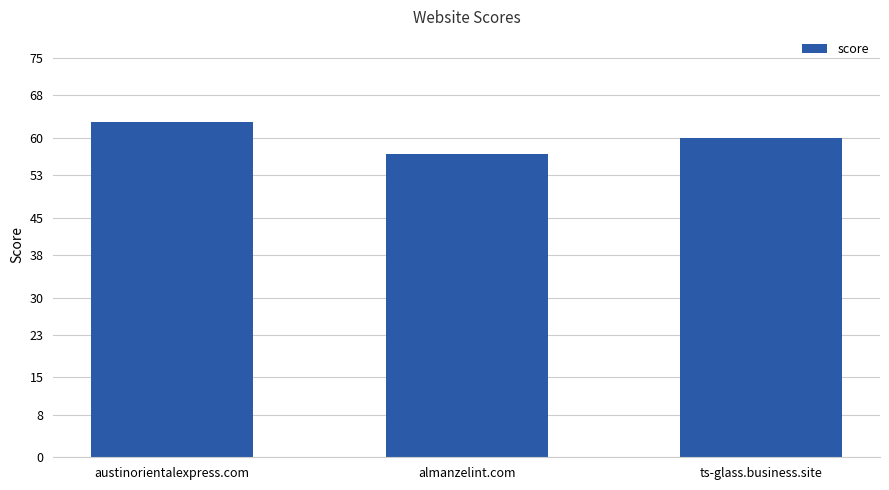

How many values are below 60?

1